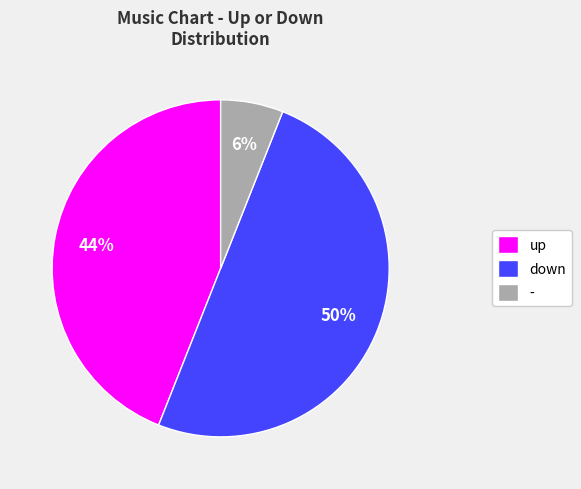

To the nearest percent, what is the average slice percentage?

33%